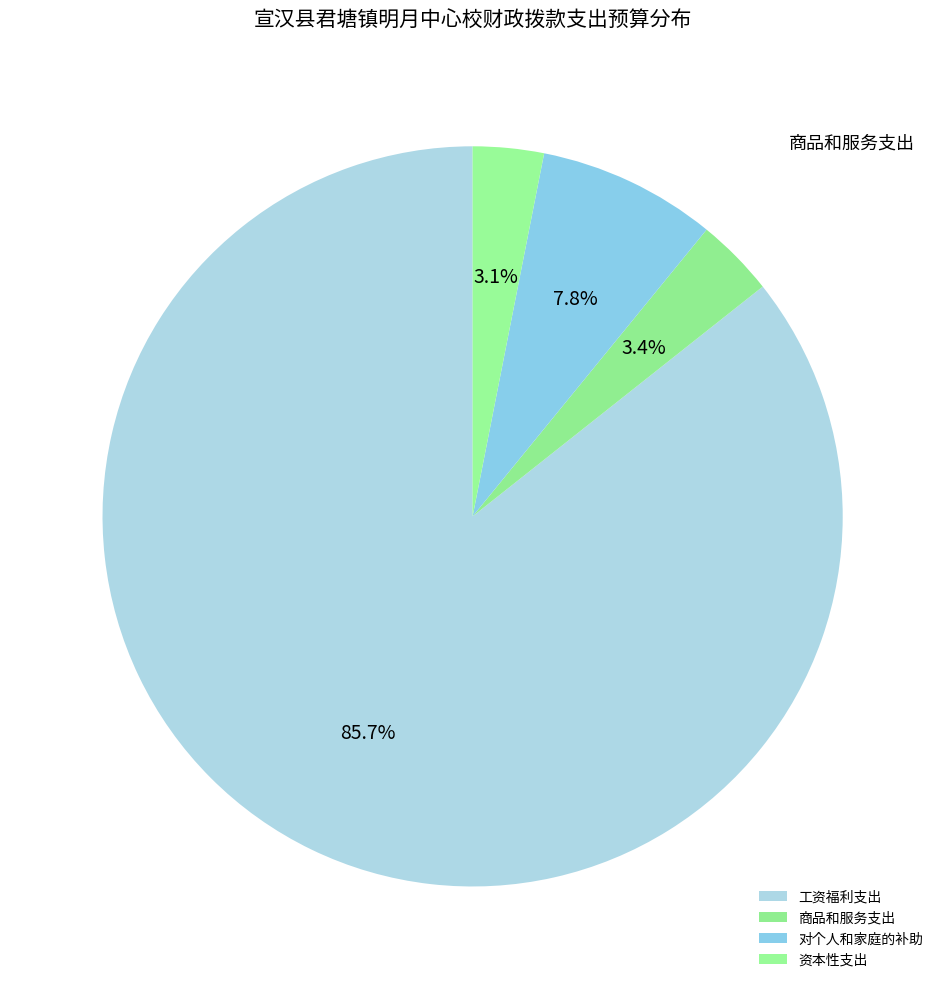

What percentage is the 资本性支出 slice, to the nearest percent?

3%